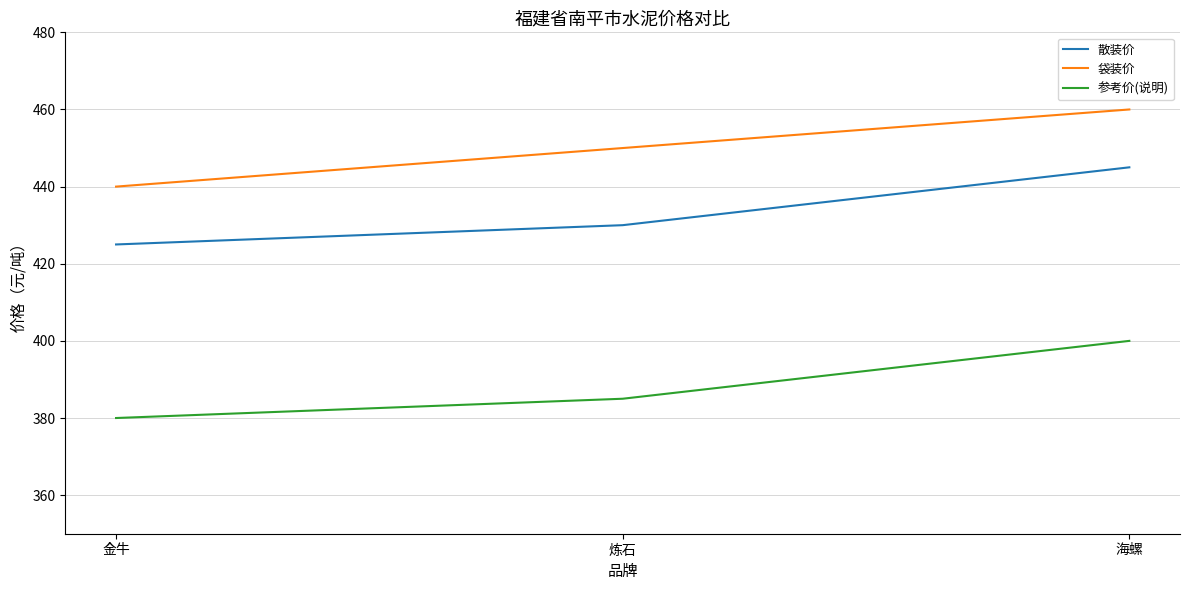

What is the difference between the maximum and minimum values in the 袋装价 series?

20